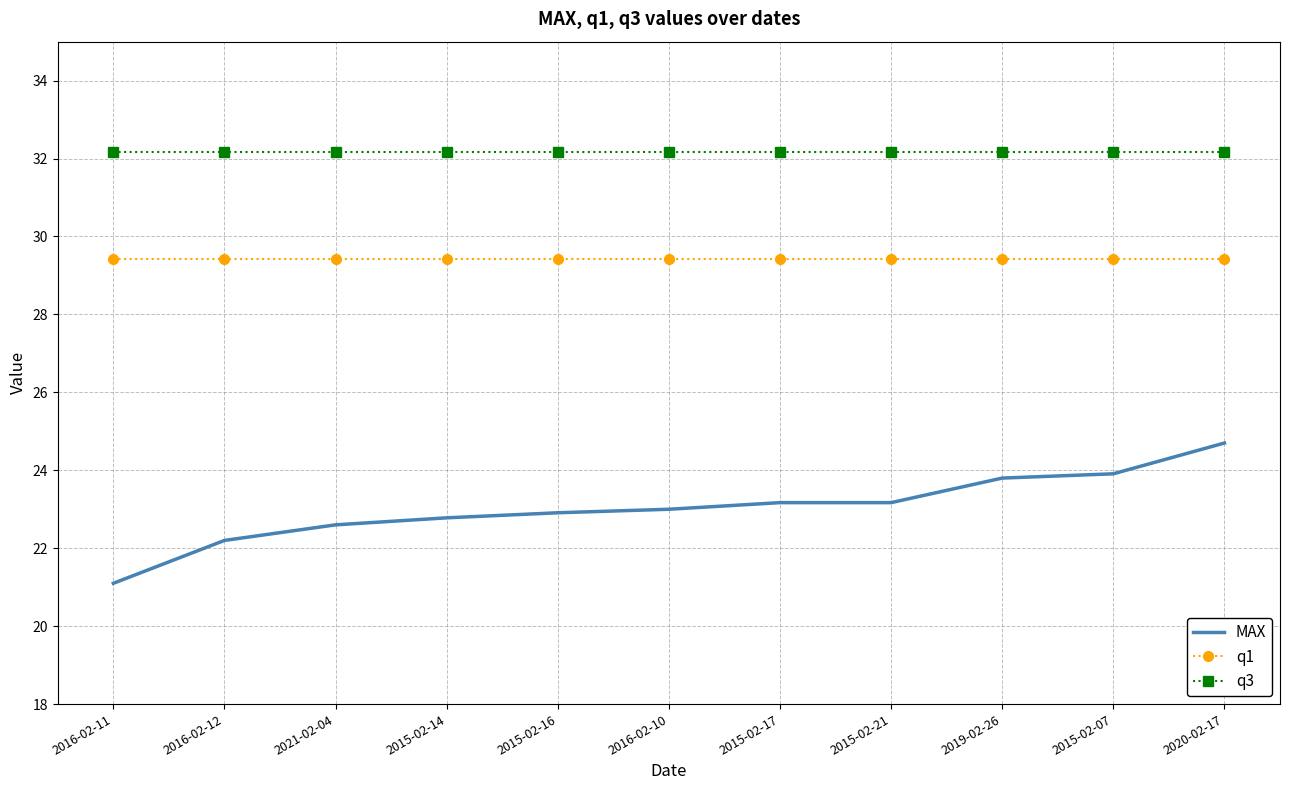

The value of q3 at 2015-02-07 is 20.9. True or false?

False